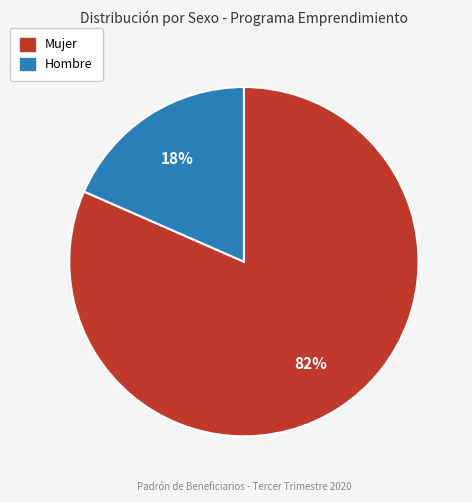

The Hombre slice represents 24% of the pie. True or false?

False